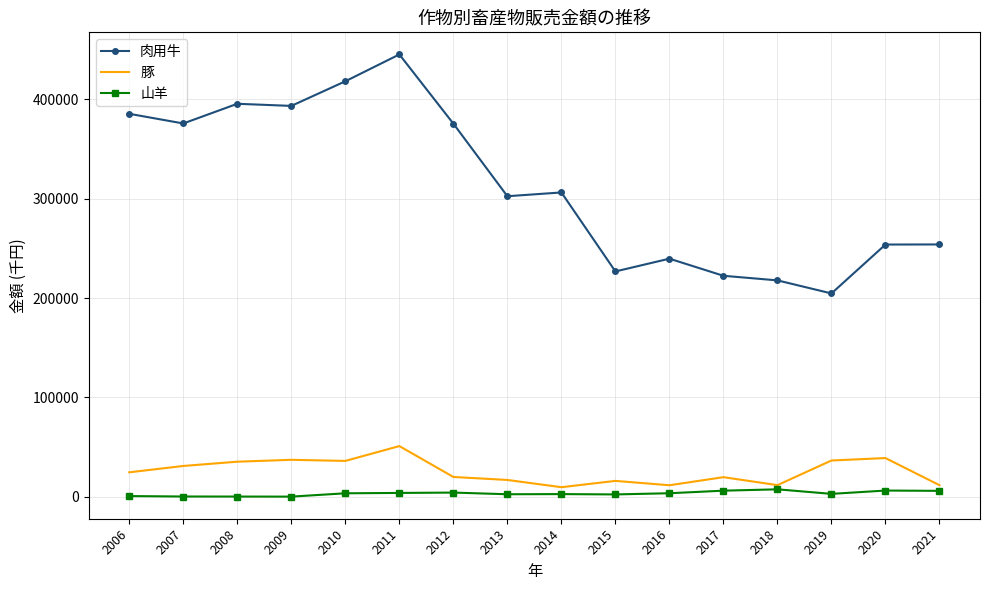

True or false: 肉用牛 and 豚 intersect in this chart.

False